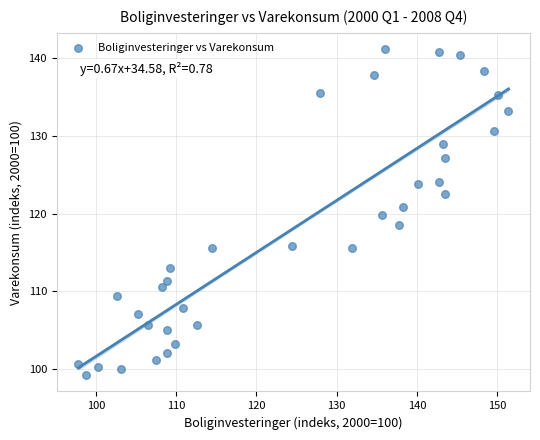

What is the range of Y values (max minus min)?

42.0